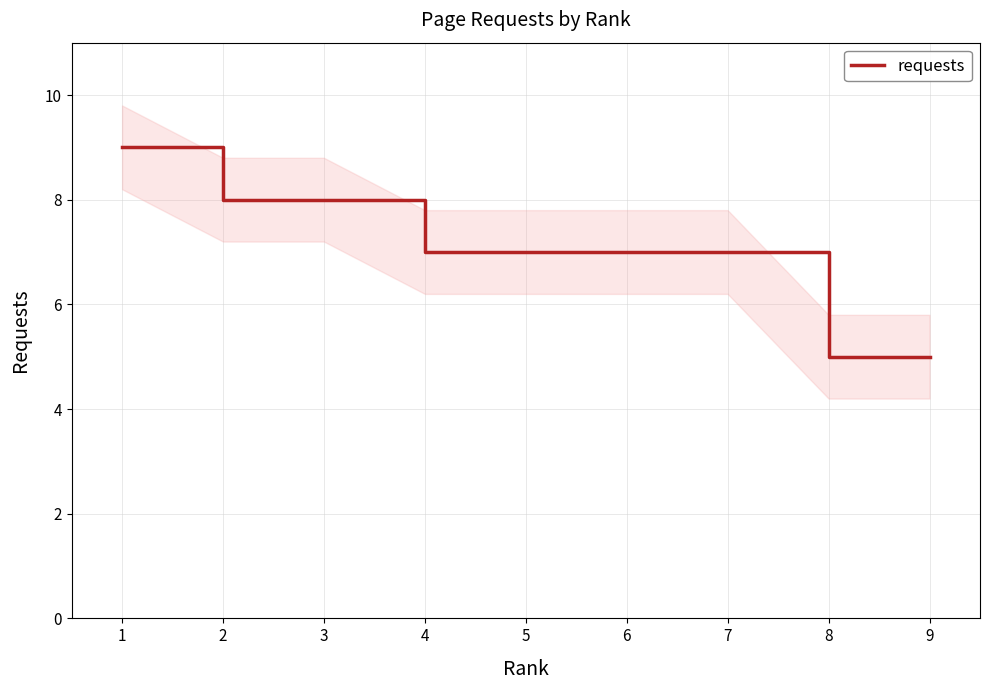

How many values are between 7 and 8?

6